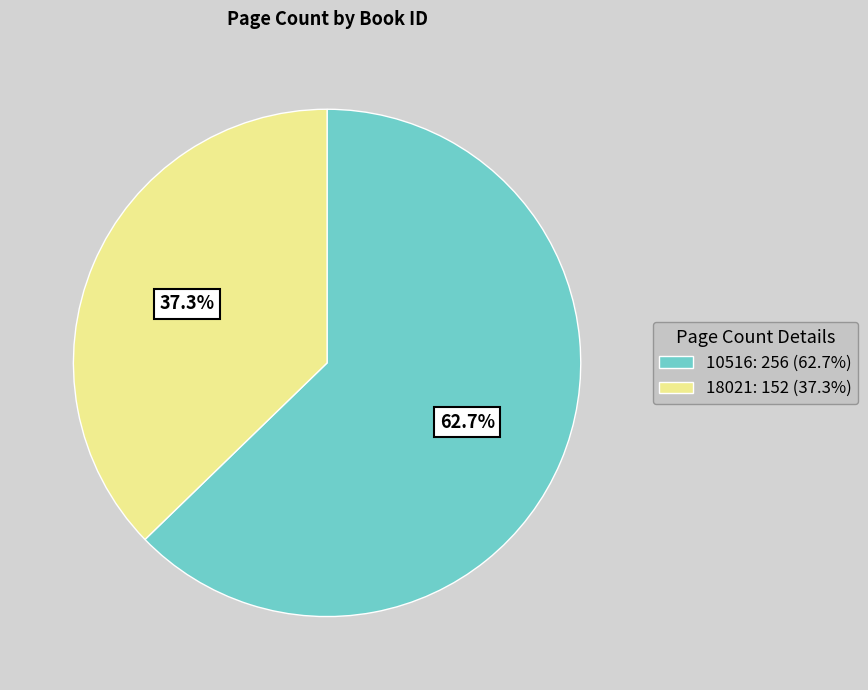

Is it true that 10516 is 51% of the pie?

False